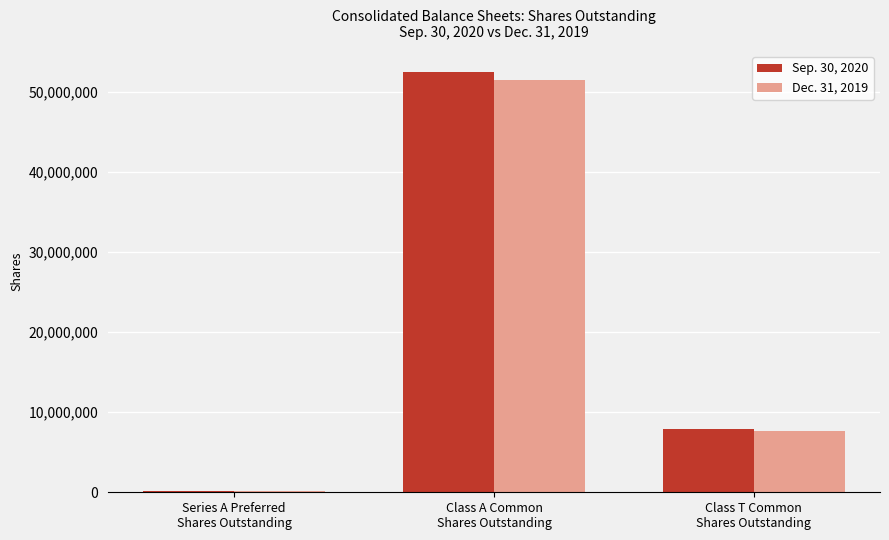

At which label does Dec. 31, 2019 first exceed 7699893?

Class A Common
Shares Outstanding